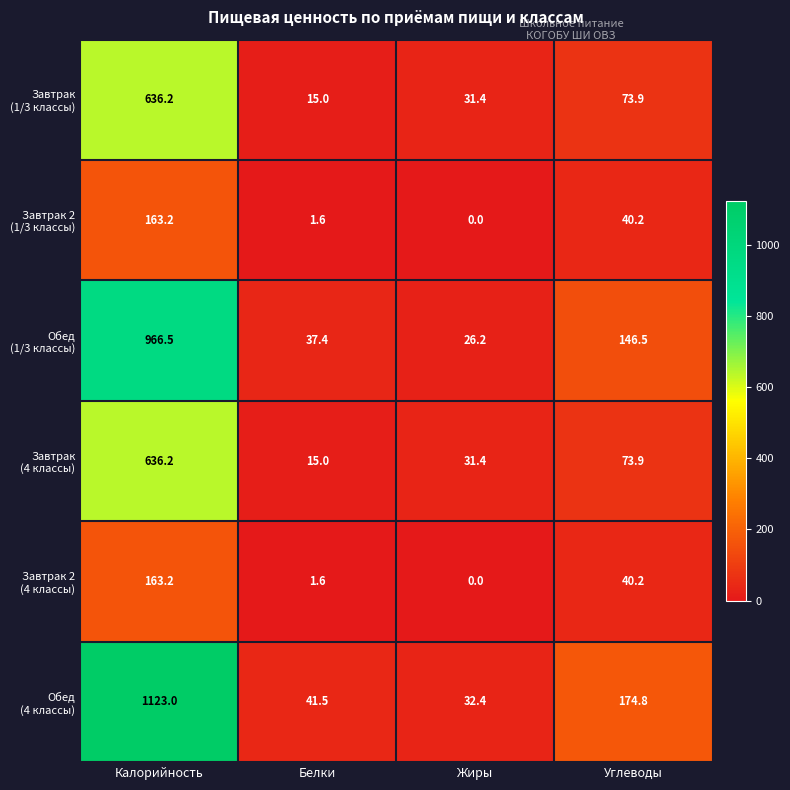

What is the total value across all series at Калорийность?

3688.3